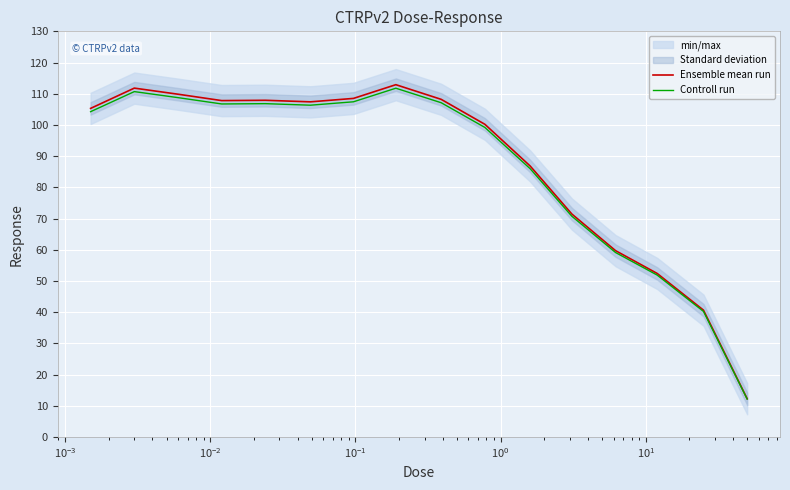

What is the maximum value for Ensemble mean run?

112.9